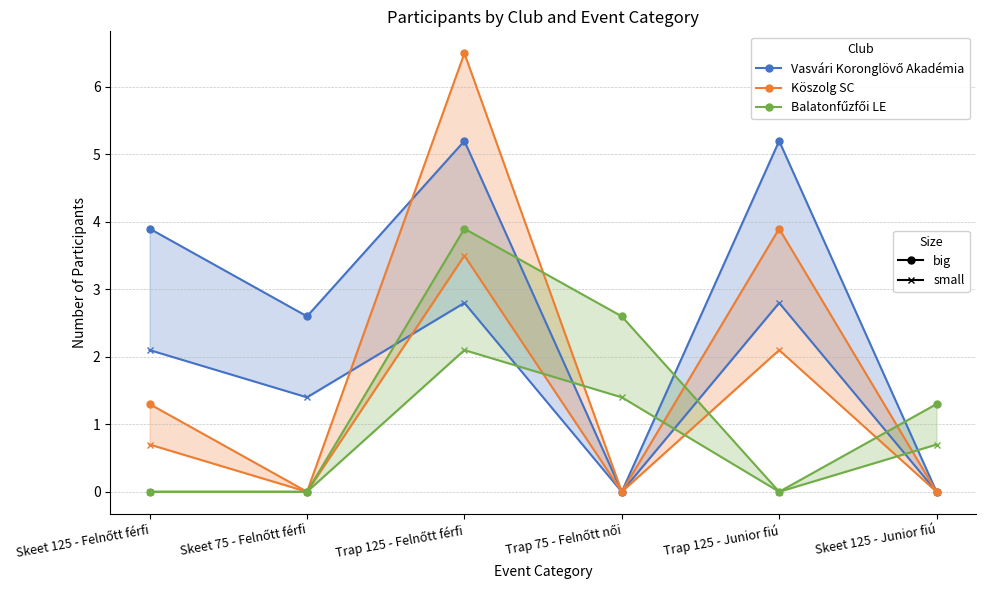

Is it true that Köszolg SC small equals 2.0 at Skeet 125 - Junior fiú?

False